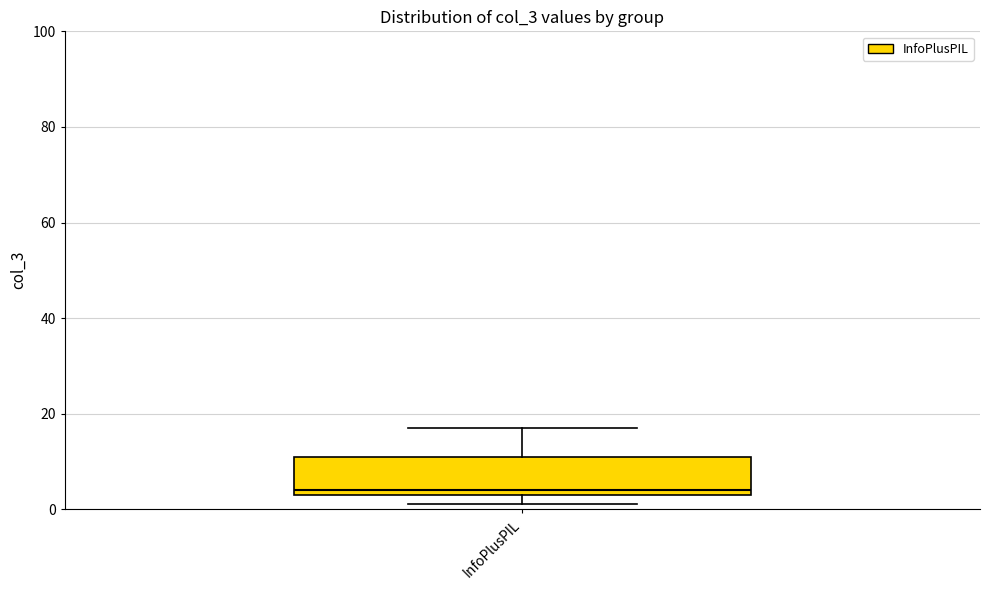

Read this box plot against the y-axis: the position of the median line, the range covered by the box, and the ends of both whiskers. The values are not printed on the chart, so give them approximately, as read against the axis.

median 4 (just above the box's lower edge), box 4 to 12, whiskers 2 to 18